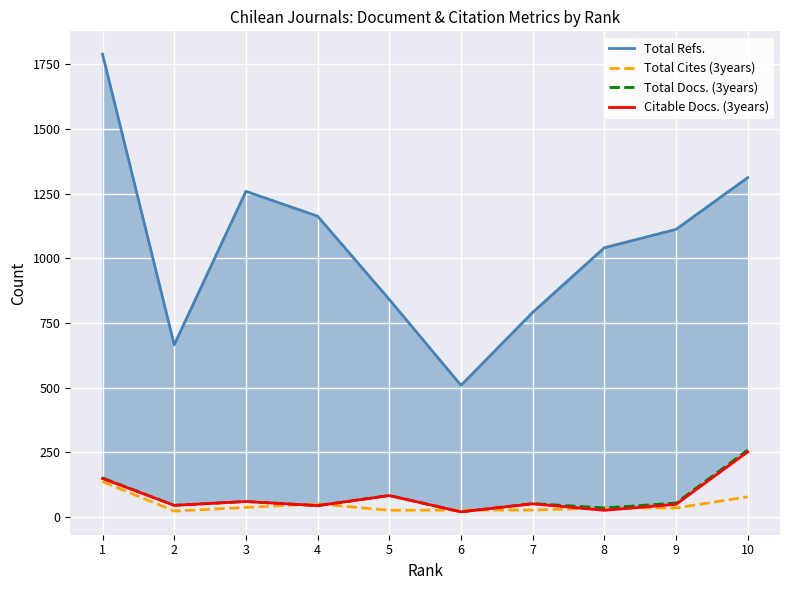

Reading left to right, list all the values displayed in this chart.

Total Refs.: 1789	666	1259	1163	841	509	791	1041	1112	1312
Total Cites (3years): 137	23	37	51	26	27	27	35	35	78
Total Docs. (3years): 151	45	60	44	83	20	52	35	54	259
Citable Docs. (3years): 149	45	60	44	83	20	51	26	49	252